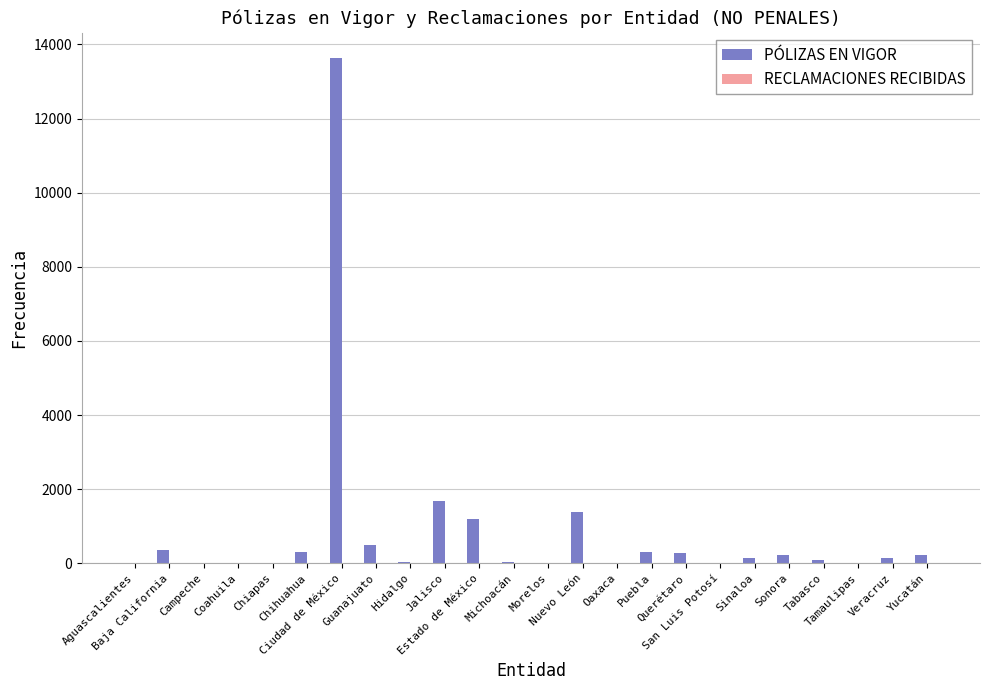

Which series has the largest total across all categories?

PÓLIZAS EN VIGOR